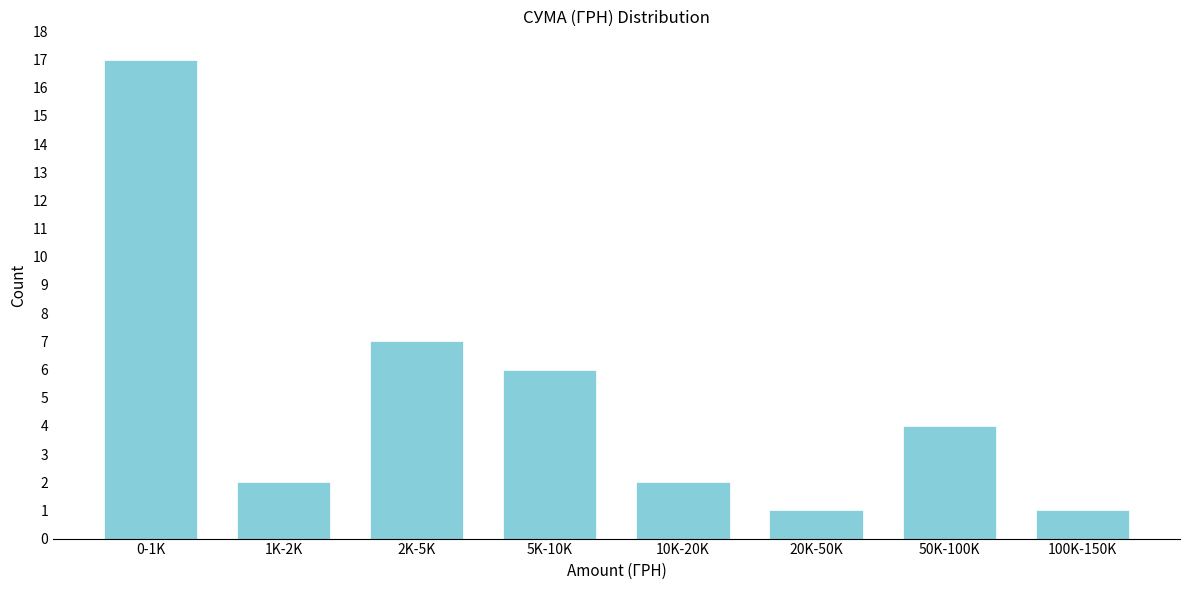

Reading right to left, list all the values displayed in this chart.

1	4	1	2	6	7	2	17